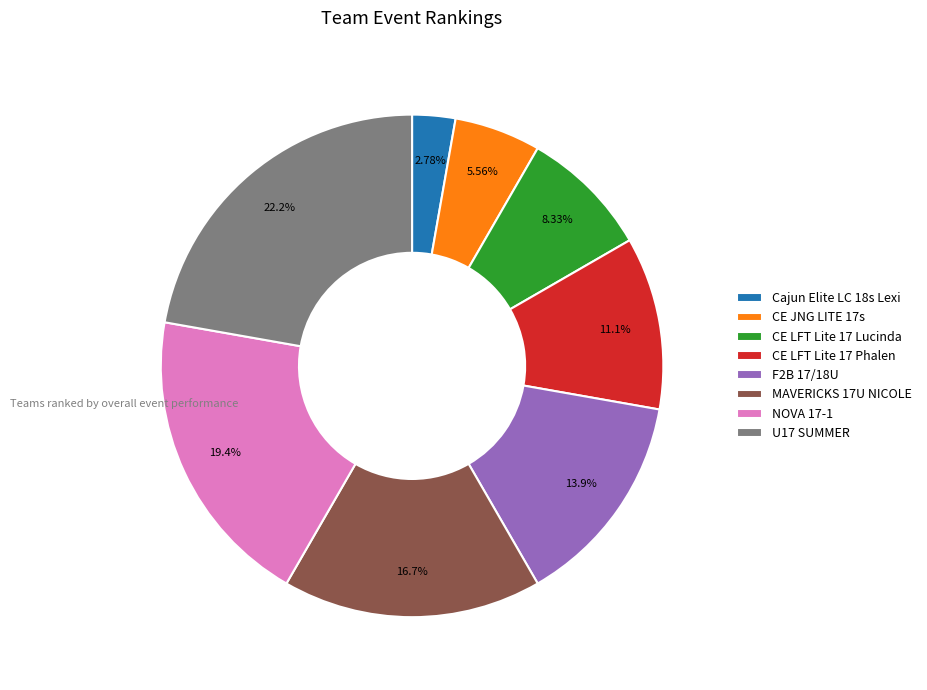

What is the ratio of the value at F2B 17/18U to the value at CE LFT Lite 17 Lucinda?

1.7